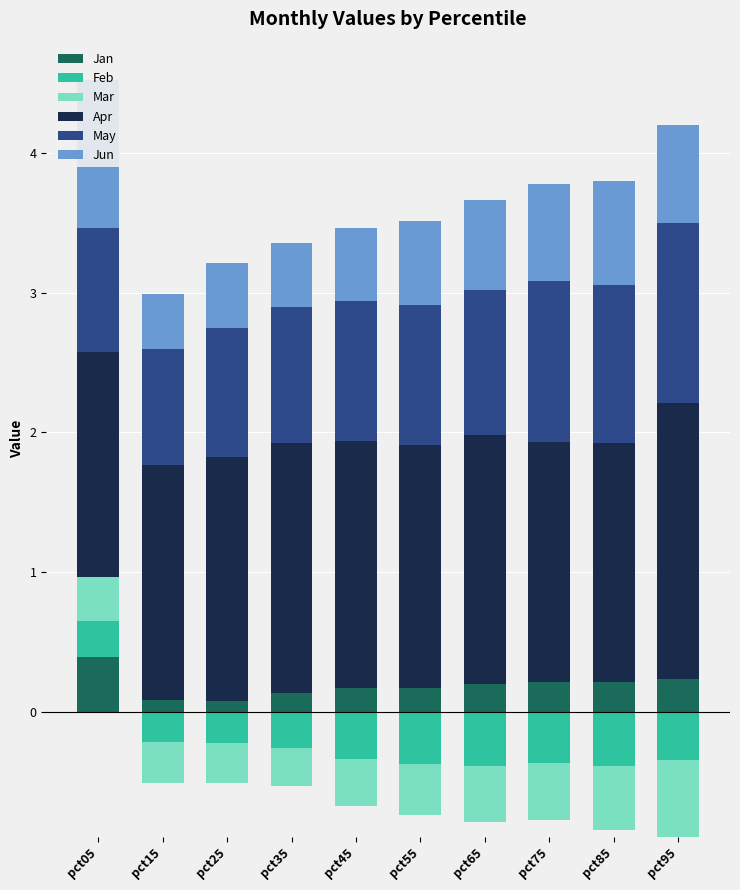

What is the sum of all Jun values?

6.3